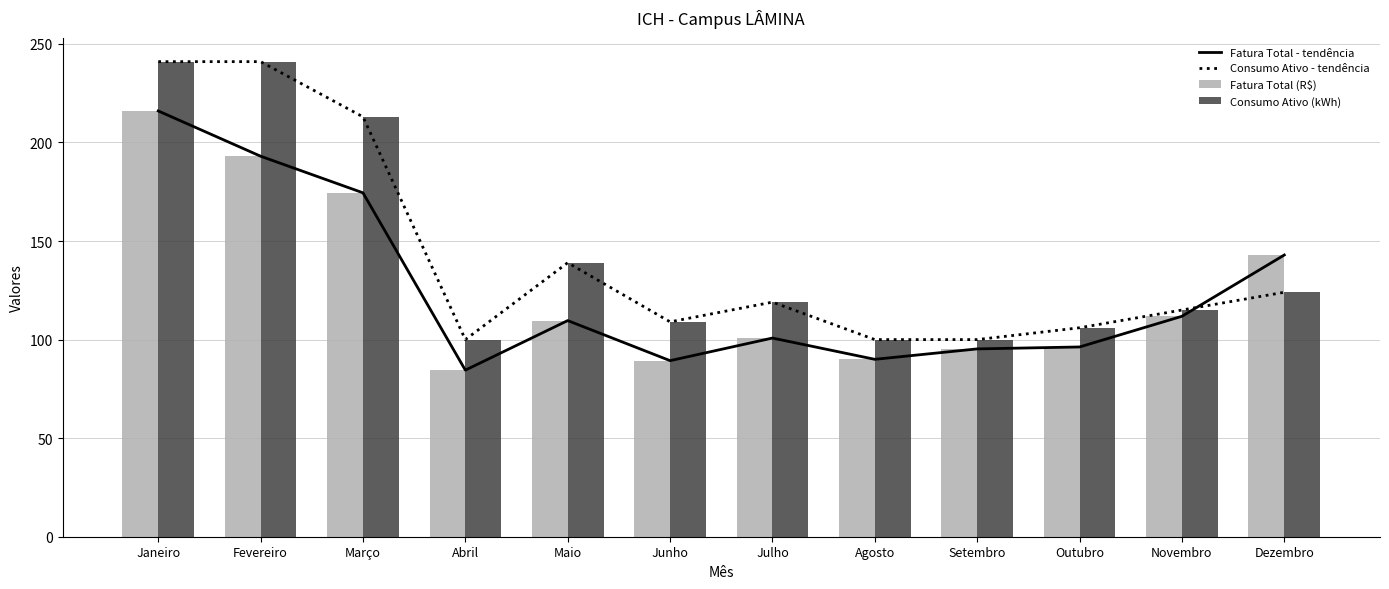

True or false: Consumo Ativo - tendência has a value of 100.0 at Agosto.

True